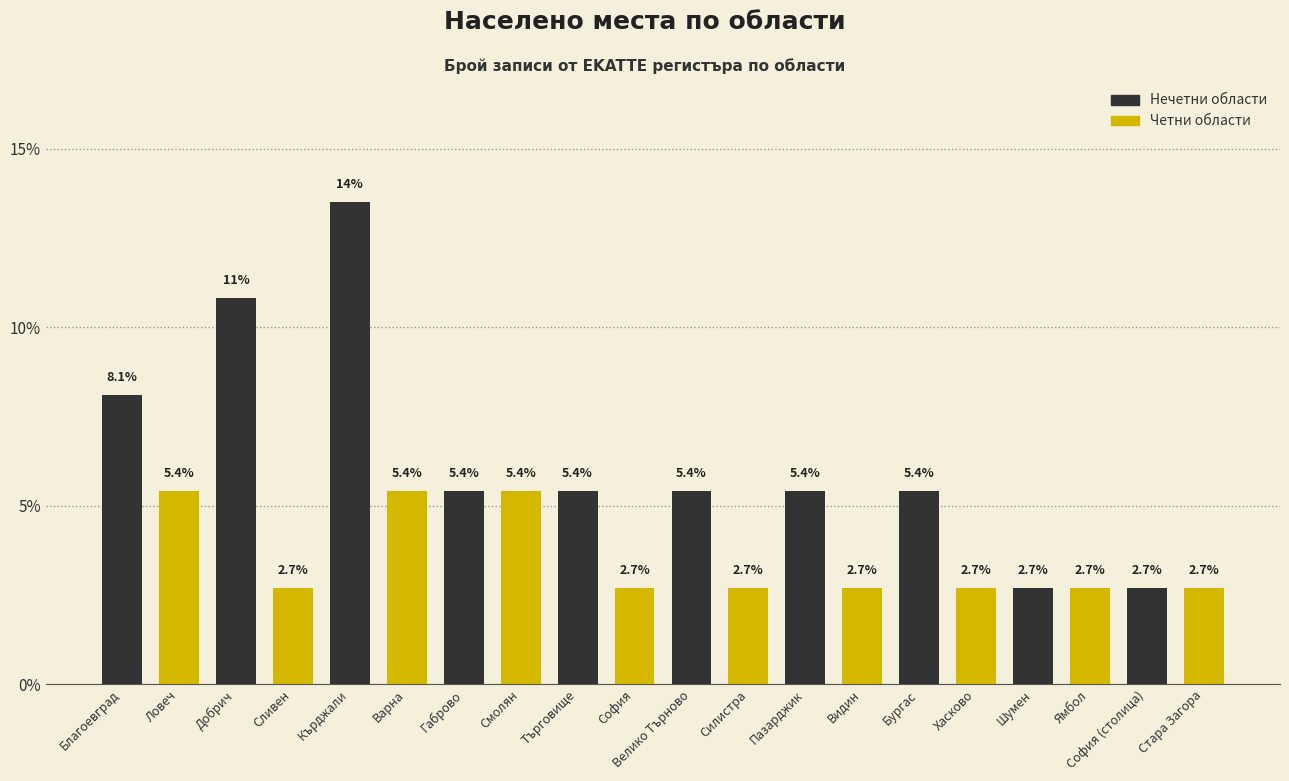

Reading left to right, list all the values displayed in this chart.

8.1	5.4	10.8	2.7	13.5	5.4	5.4	5.4	5.4	2.7	5.4	2.7	5.4	2.7	5.4	2.7	2.7	2.7	2.7	2.7